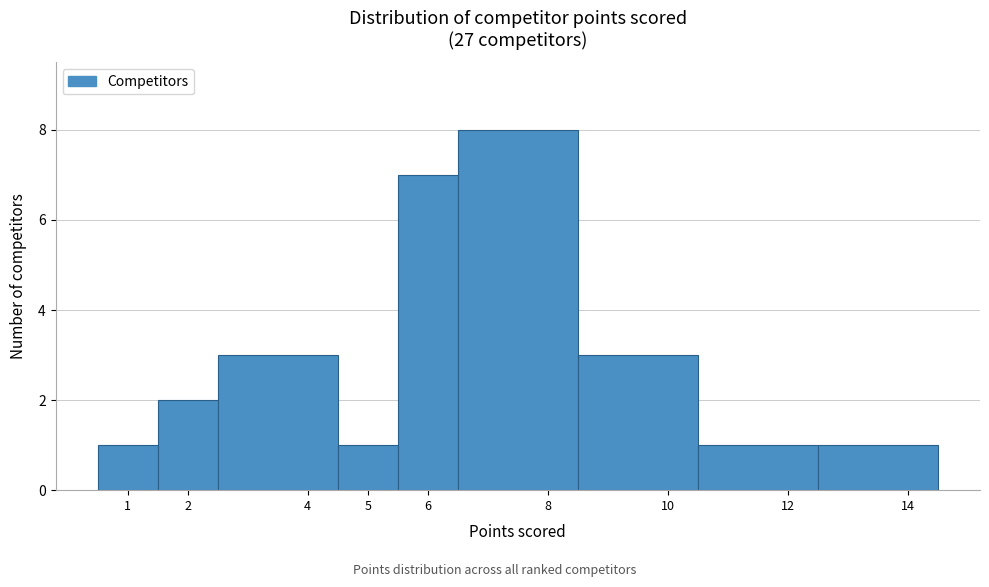

Reading left to right, transcribe this chart: for each bar, give the range it covers on the x-axis and its height. The values are not printed on the chart, so give them approximately, as read against the axis.

0.5 to 1.5: 1
1.5 to 2.5: 2
2.5 to 4.5: 3
4.5 to 5.5: 1
5.5 to 6.5: 7
6.5 to 8.5: 8
8.5 to 10.5: 3
10.5 to 12.5: 1
12.5 to 14.5: 1